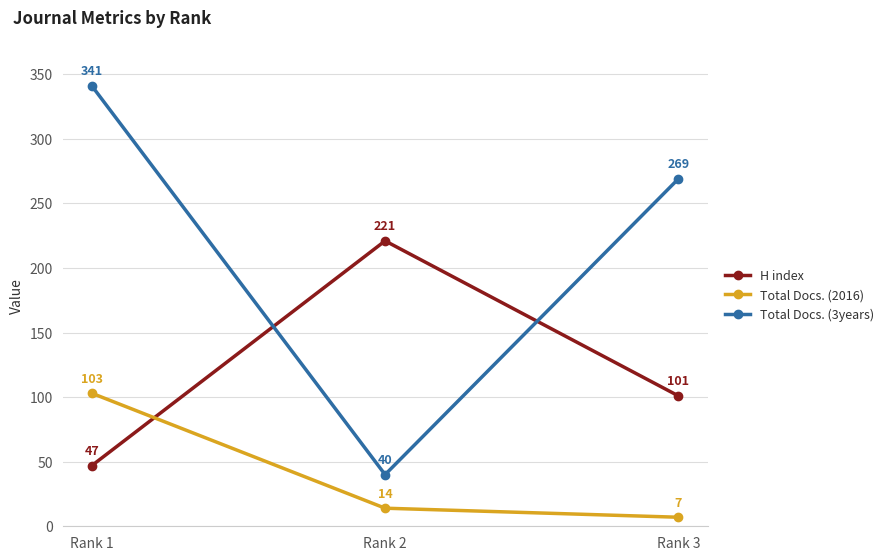

Reading left to right, extract all data points from this chart.

H index: 47	221	101
Total Docs. (2016): 103	14	7
Total Docs. (3years): 341	40	269